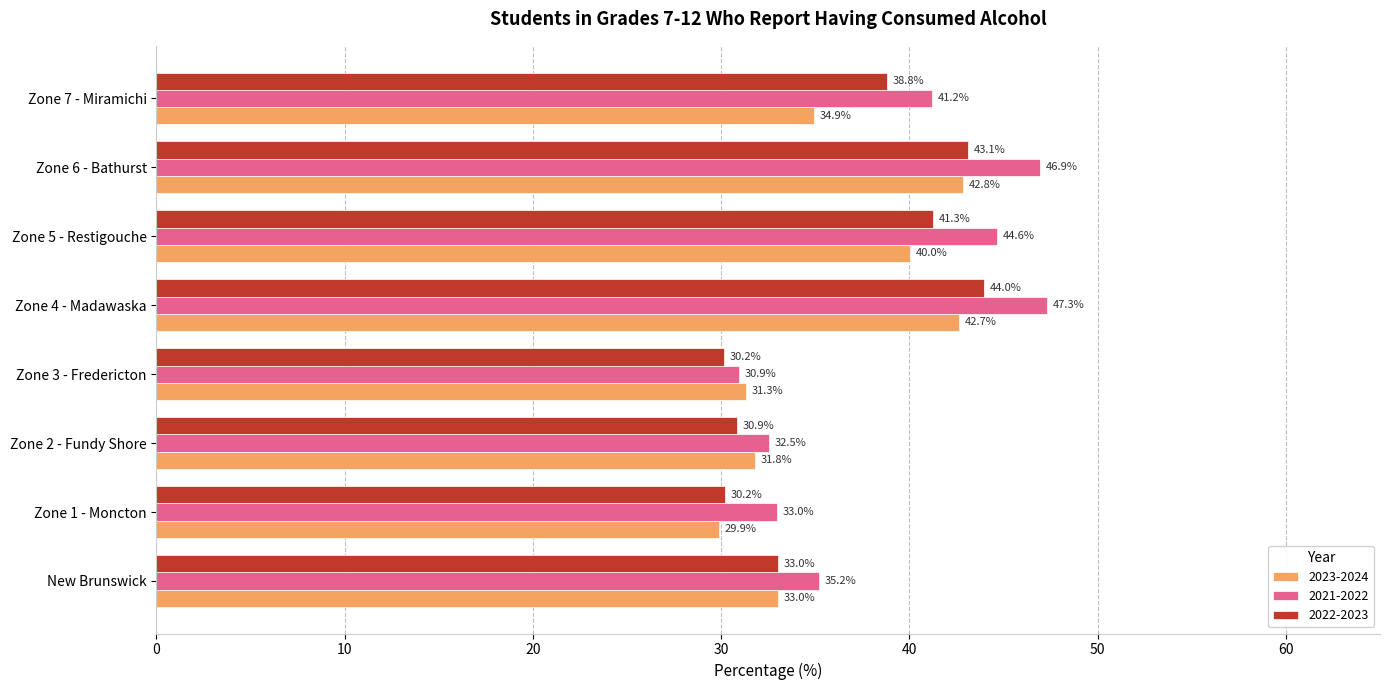

What is the spread (max minus min) of values at Zone 3 - Fredericton?

1.2